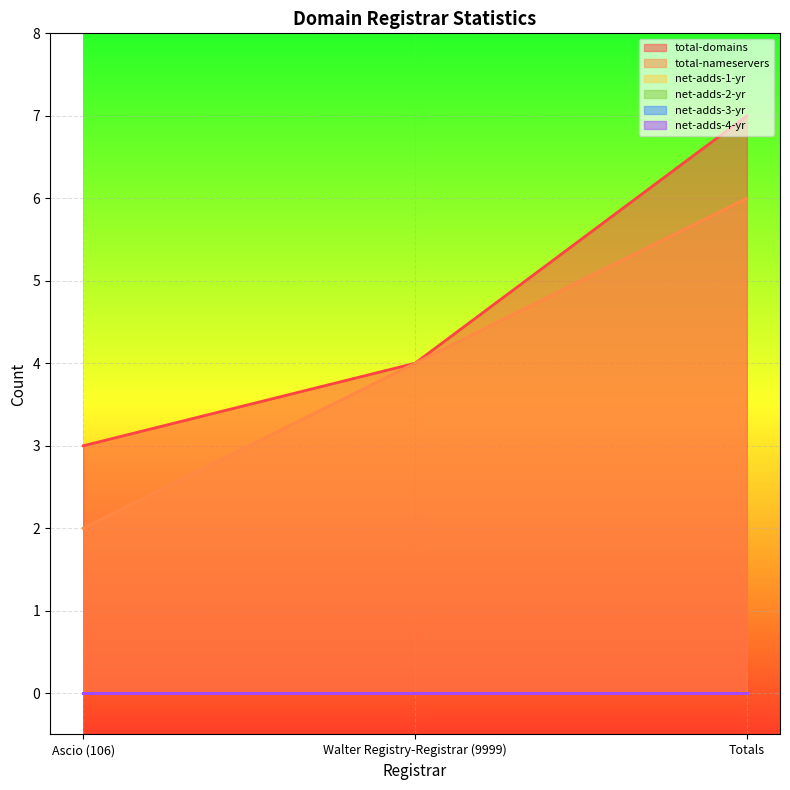

What is the difference between the total-nameservers values at Totals and Walter Registry-Registrar (9999)?

2